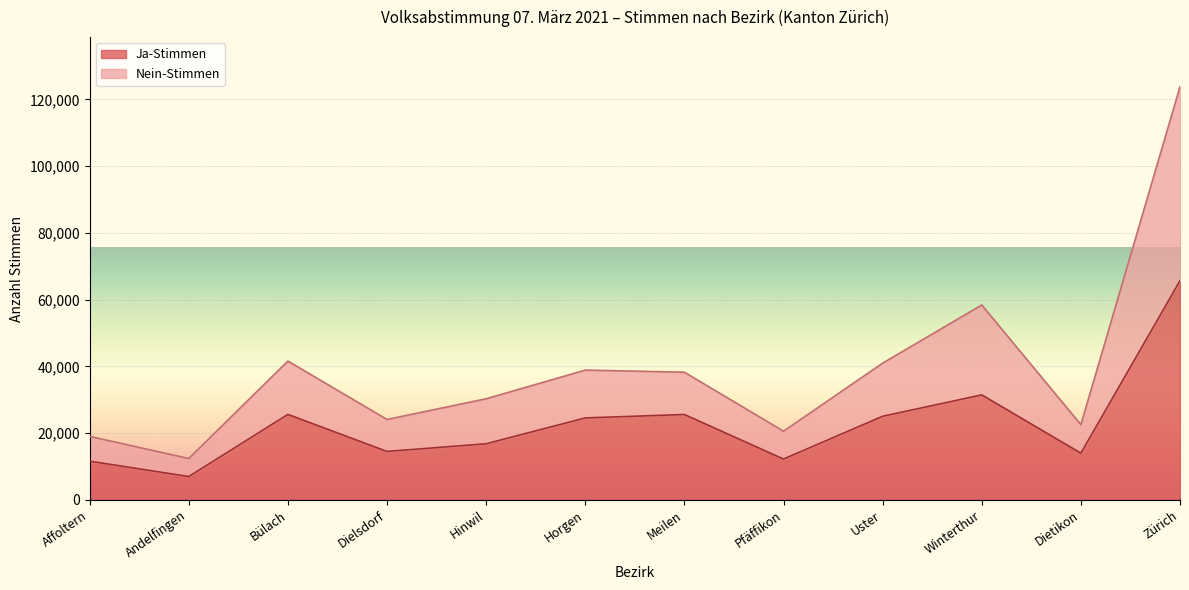

How many lines are shown in the chart?

2